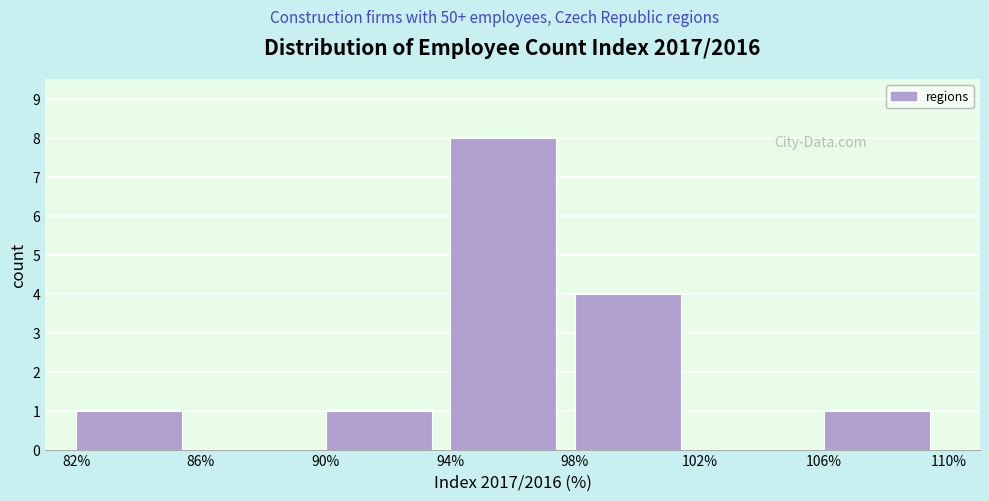

Over which range of the x-axis is the bar tallest?

94% to 98%